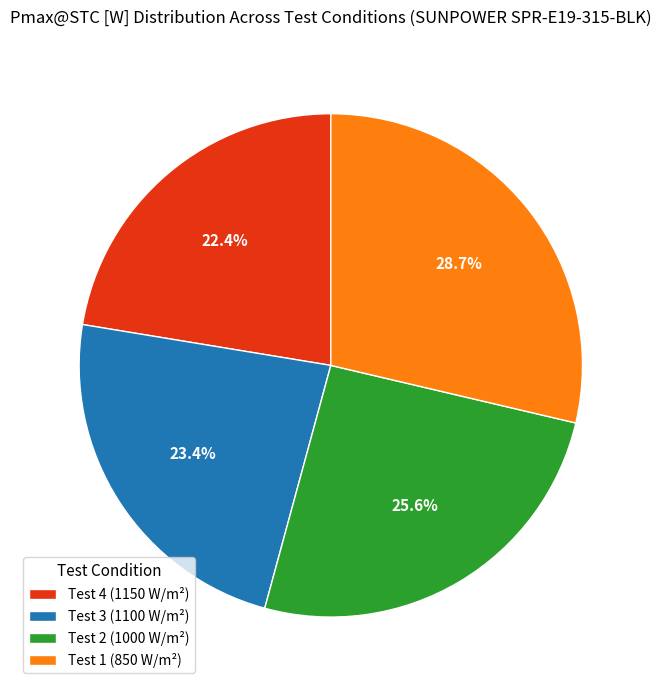

Rank the categories by value from highest to lowest.

Test 1 (850 W/m²), Test 2 (1000 W/m²), Test 3 (1100 W/m²), Test 4 (1150 W/m²)